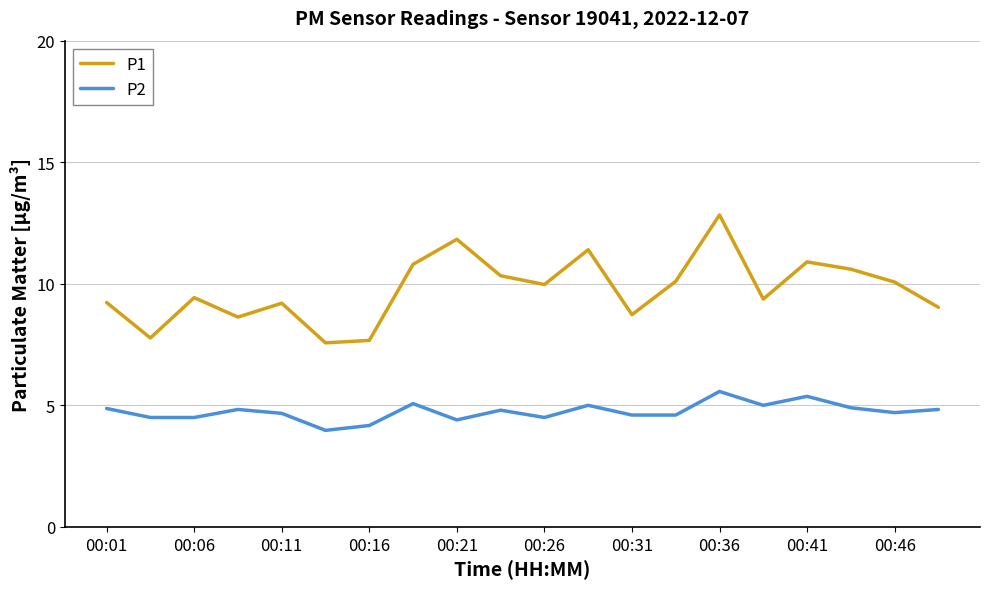

True or false: P2 and P1 intersect in this chart.

False